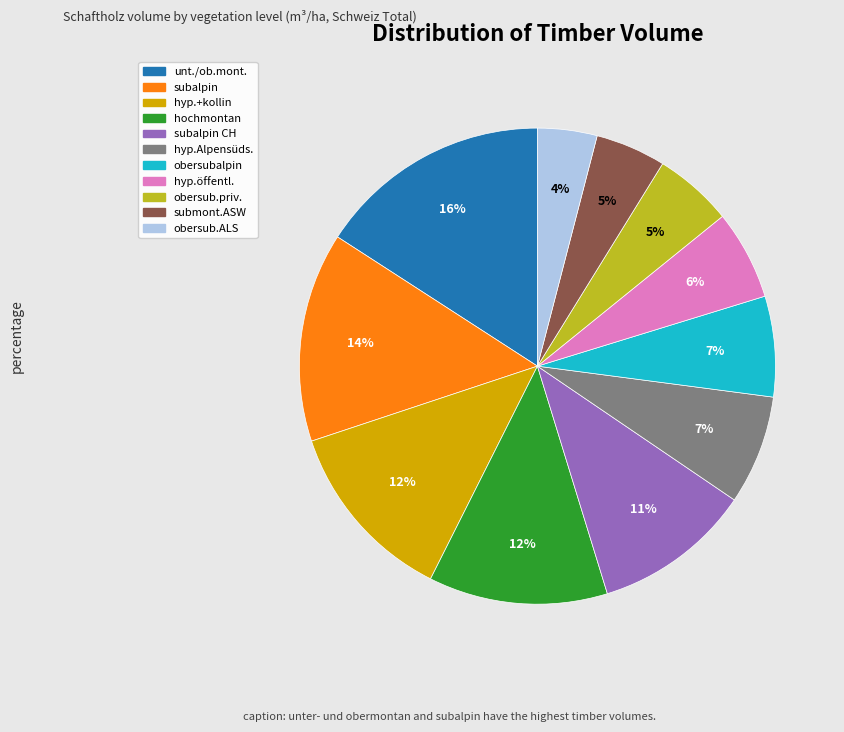

To the nearest percent, what is the difference between the largest and smallest slice percentages?

12%